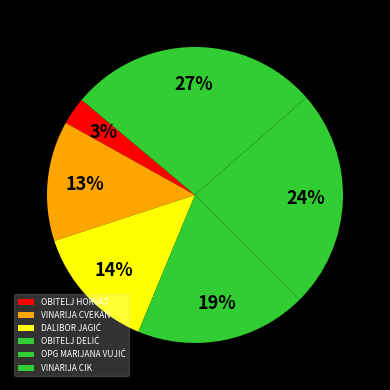

To the nearest percent, what portion does VINARIJA CVEKAN represent?

13%